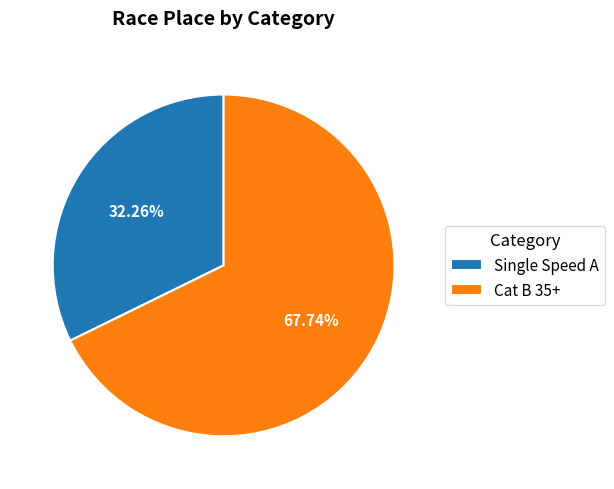

True or false: Single Speed A accounts for 25% of the total.

False